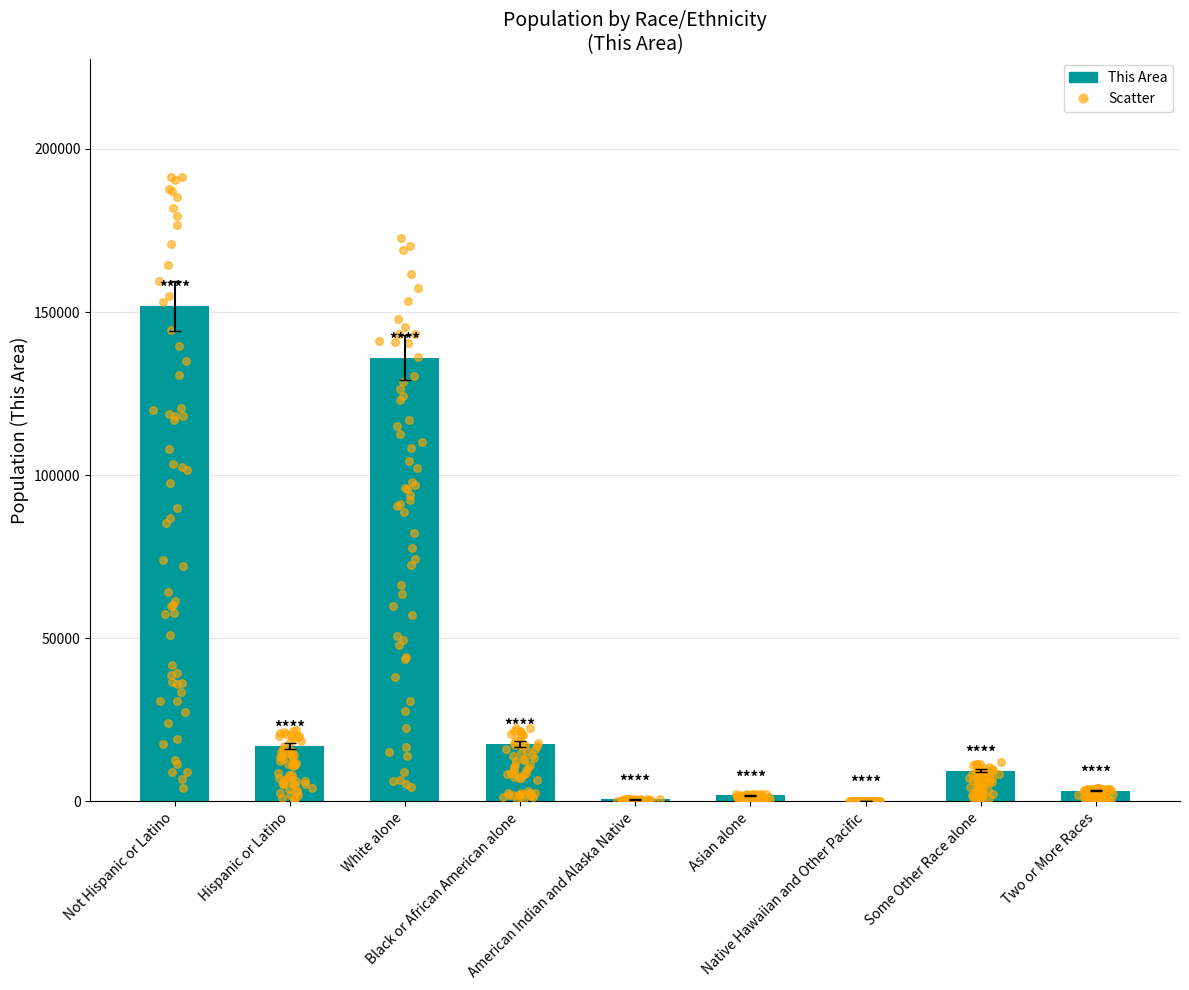

Which series has the largest total across all categories?

This Area